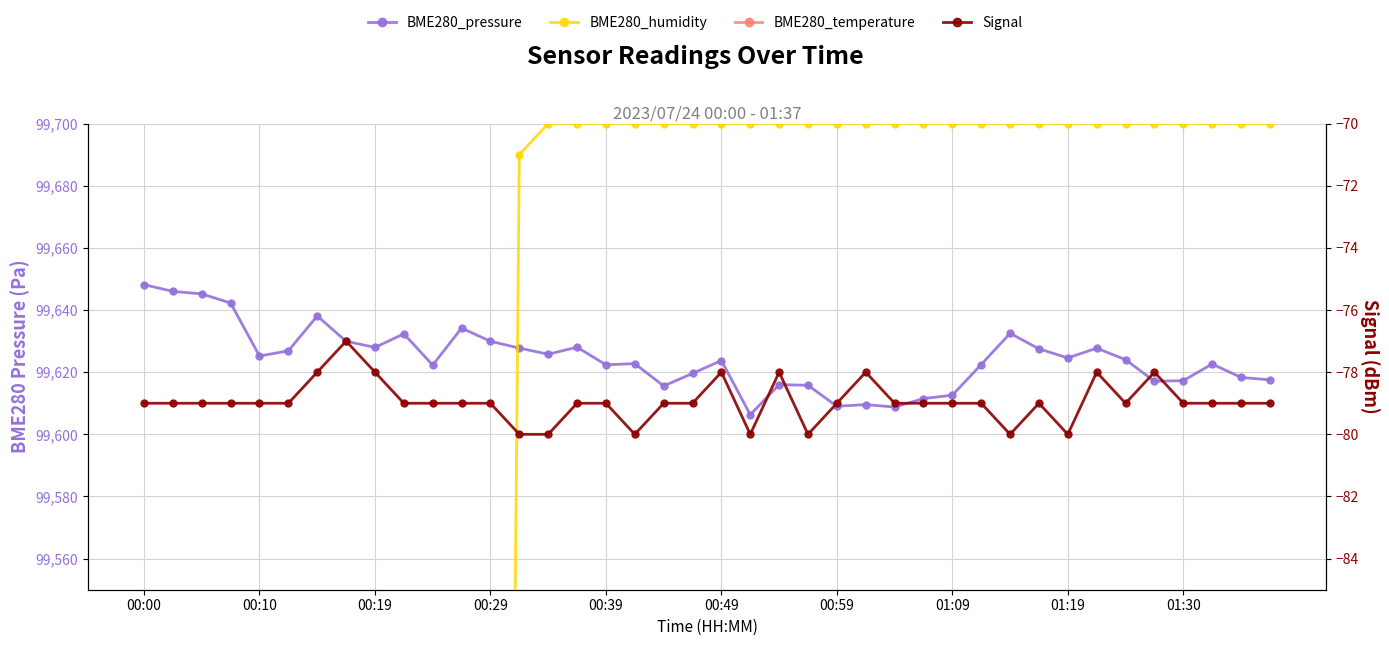

Where does the BME280_temperature (scaled) series first go above 192350?

00:00